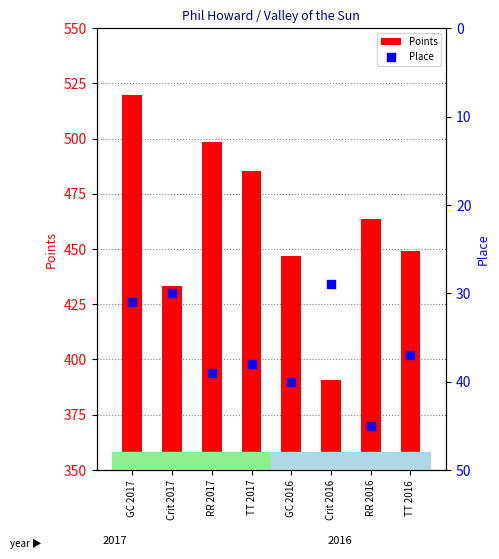

At which category is the sum across all series the highest?

GC 2017